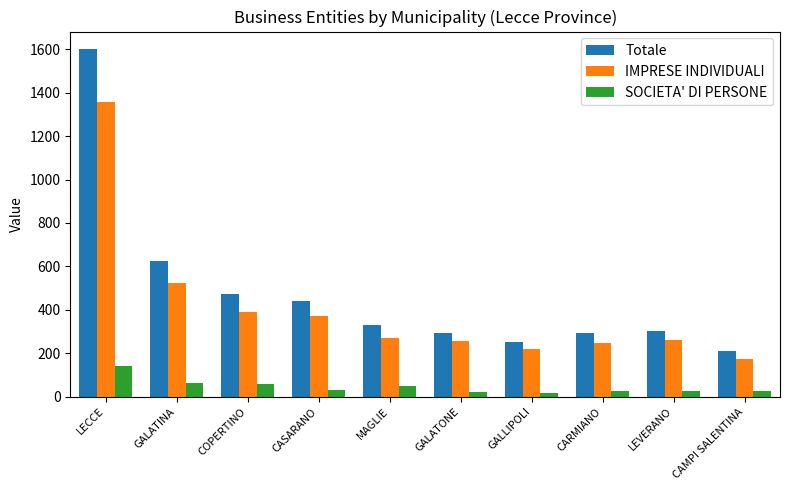

How many bars are there in total?

30